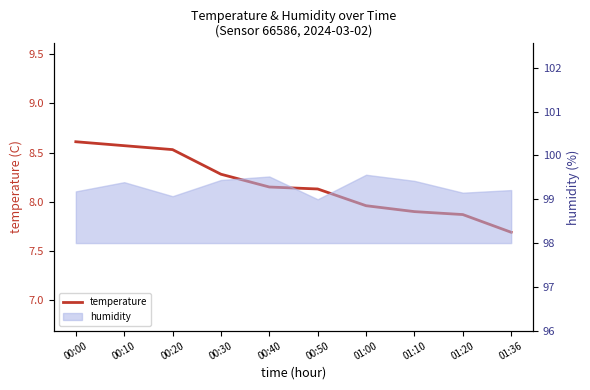

Reading left to right, extract all data points from this chart.

8.6	8.6	8.5	8.3	8.2	8.1	8.0	7.9	7.9	7.7